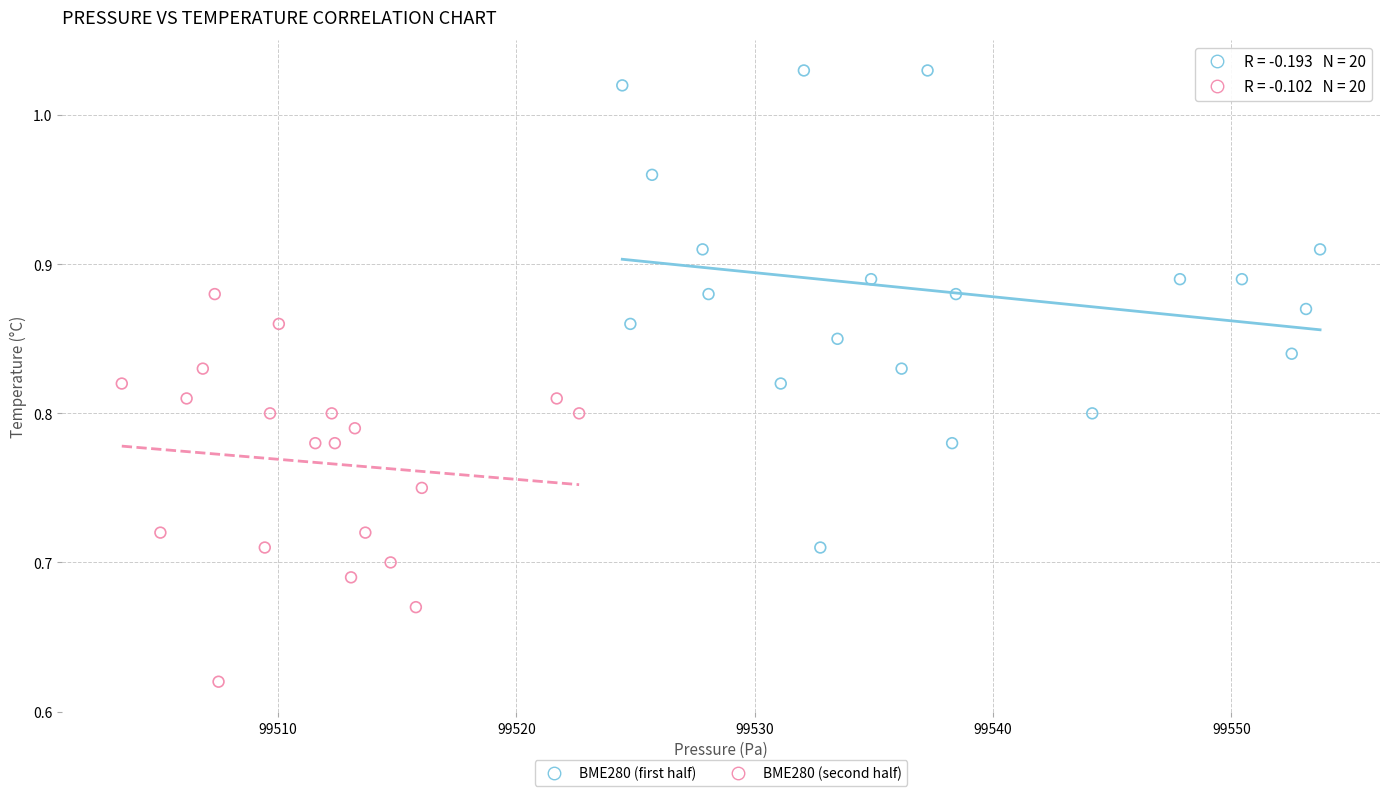

Which series has the widest spread of Y values?

BME280 (first half)